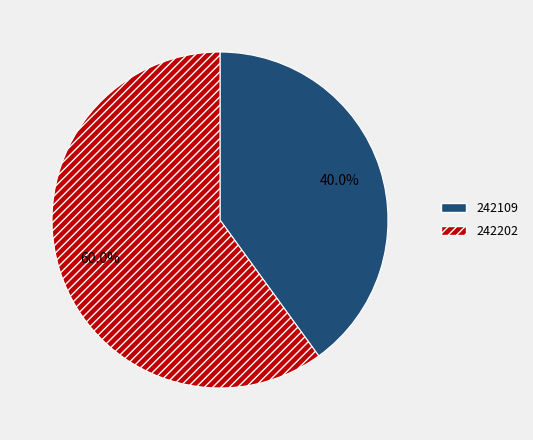

Rank the categories by value from highest to lowest.

242202, 242109